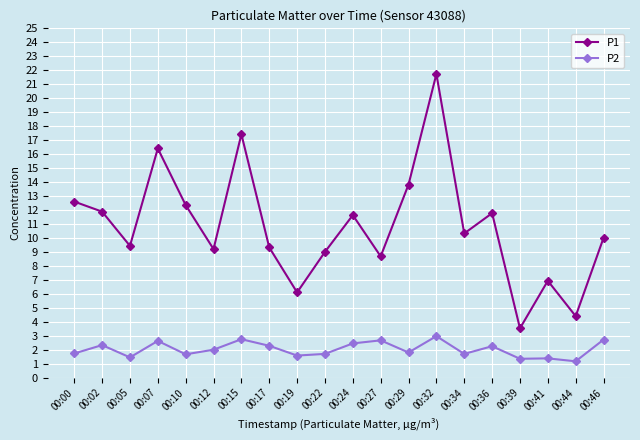

Which series has the largest range (max minus min)?

P1